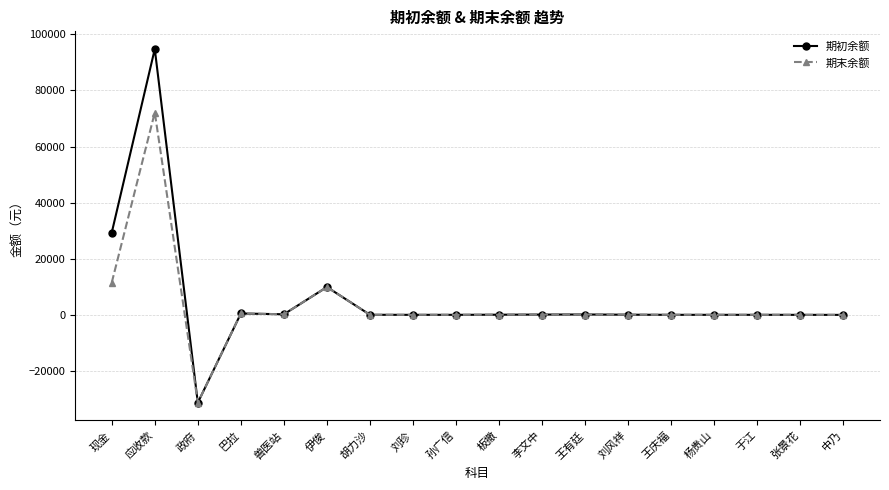

What are all the series names shown in the legend?

期初余额, 期末余额